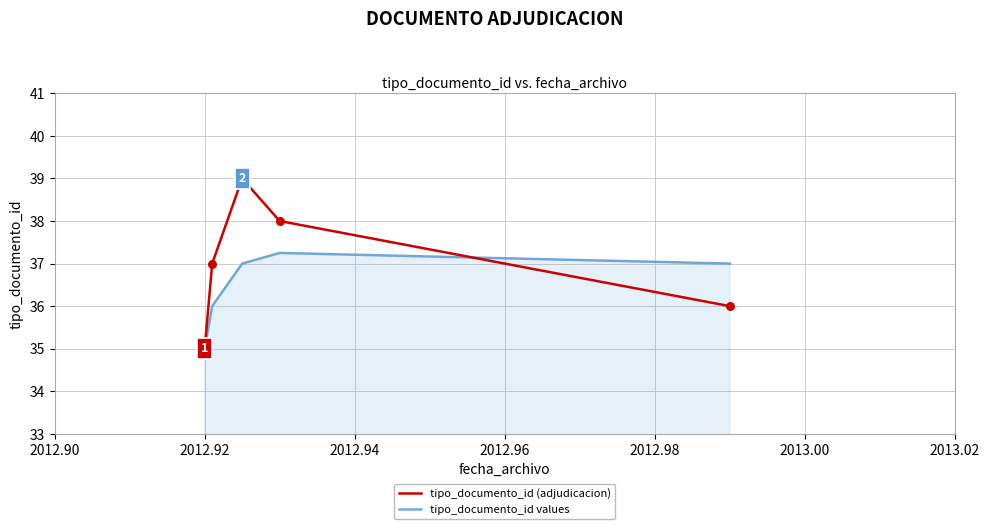

What are all the series names shown in the legend?

tipo_documento_id (adjudicacion), tipo_documento_id values